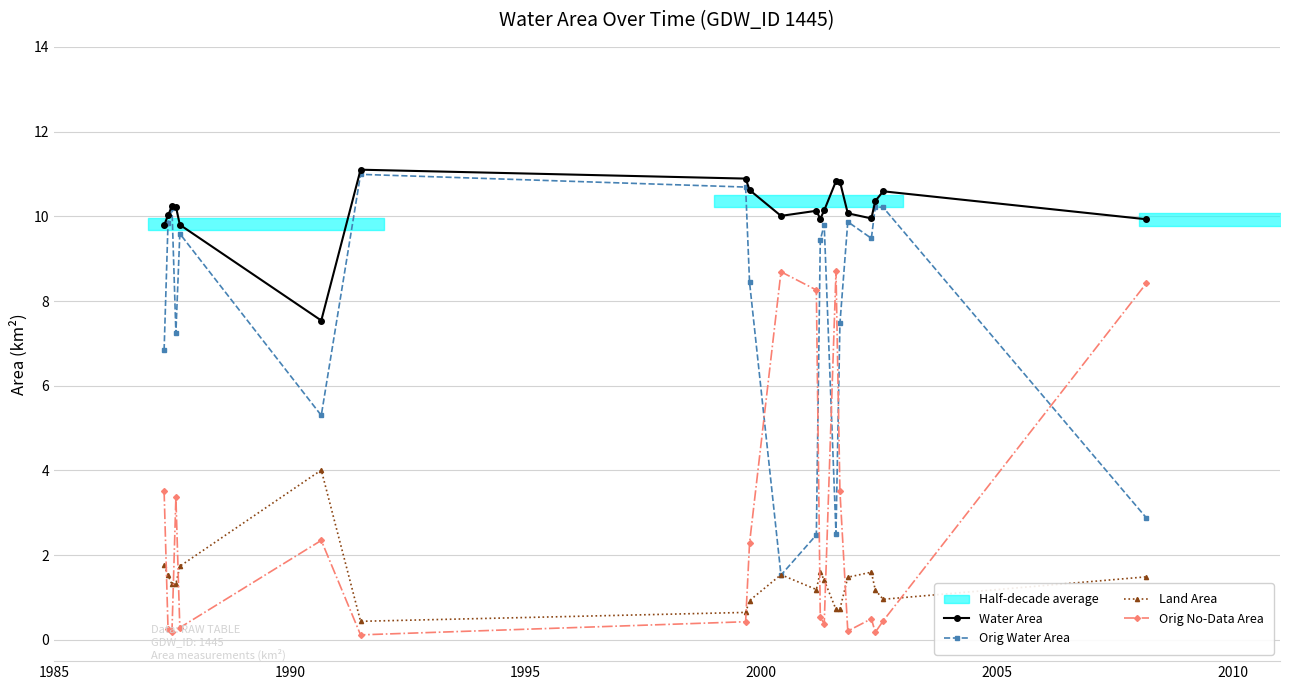

True or false: Land Area and Orig No-Data Area cross at least once.

True